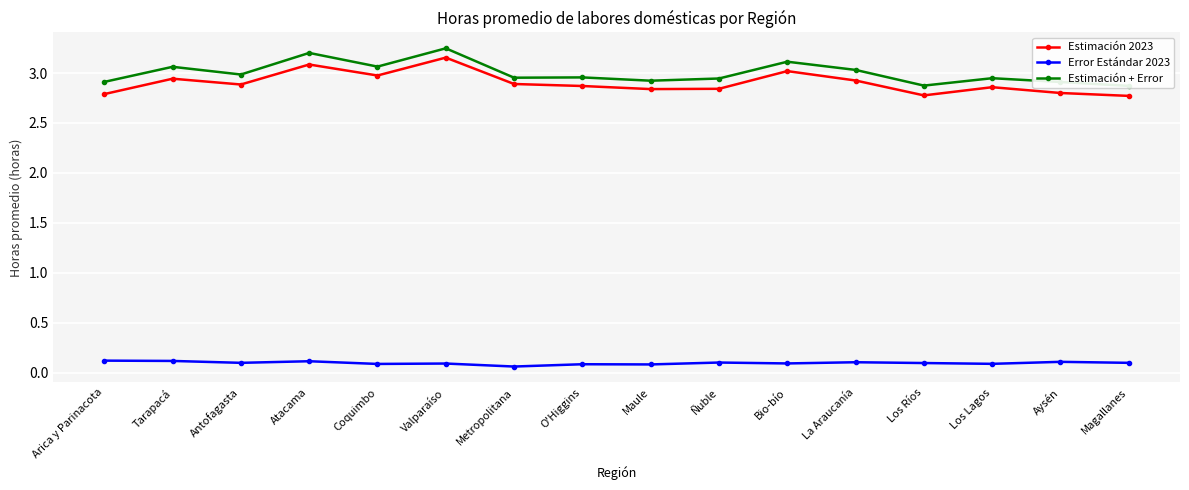

List the labels in order of Estimación + Error value, largest first.

Valparaíso, Atacama, Bio-bío, Coquimbo, Tarapacá, La Araucanía, Antofagasta, O'Higgins, Metropolitana, Los Lagos, Ñuble, Maule, Arica y Parinacota, Aysén, Los Ríos, Magallanes